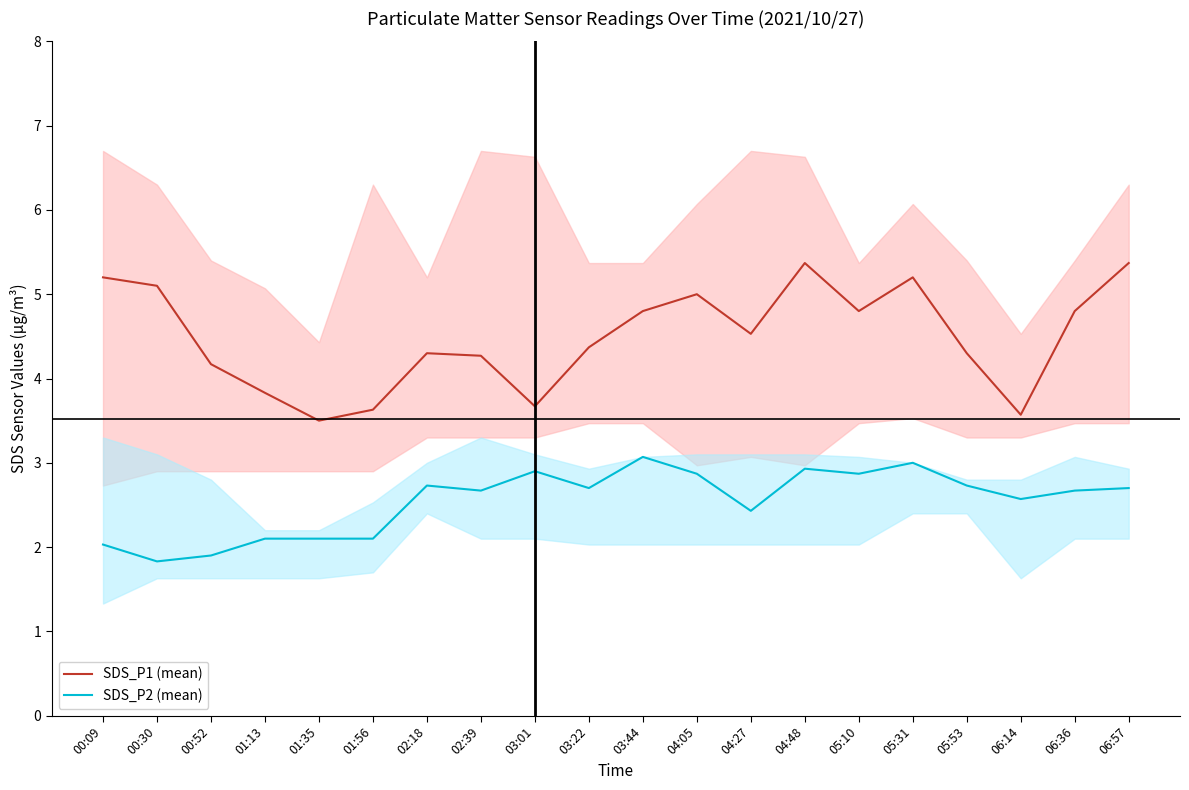

What is the value of the SDS_P2 (mean) point at the 8th from the left?

2.7